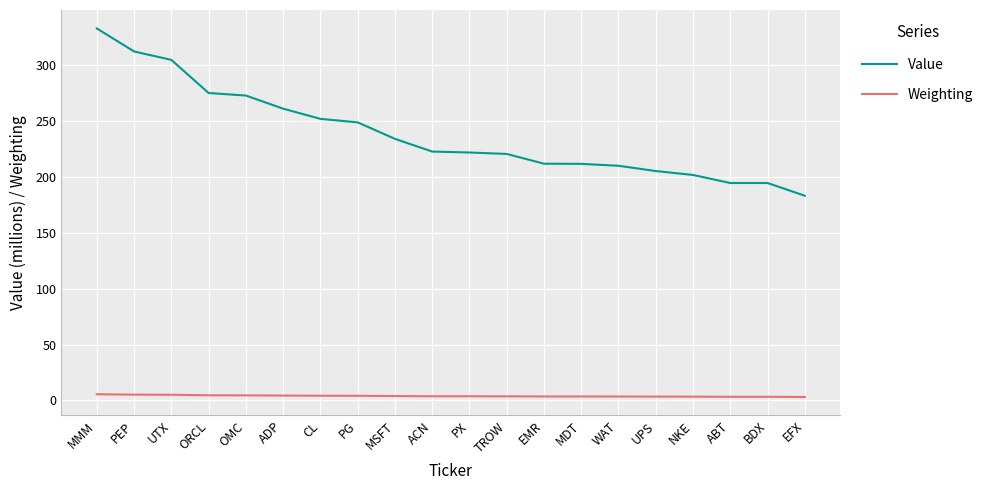

What is the maximum value shown in the chart?

333.1